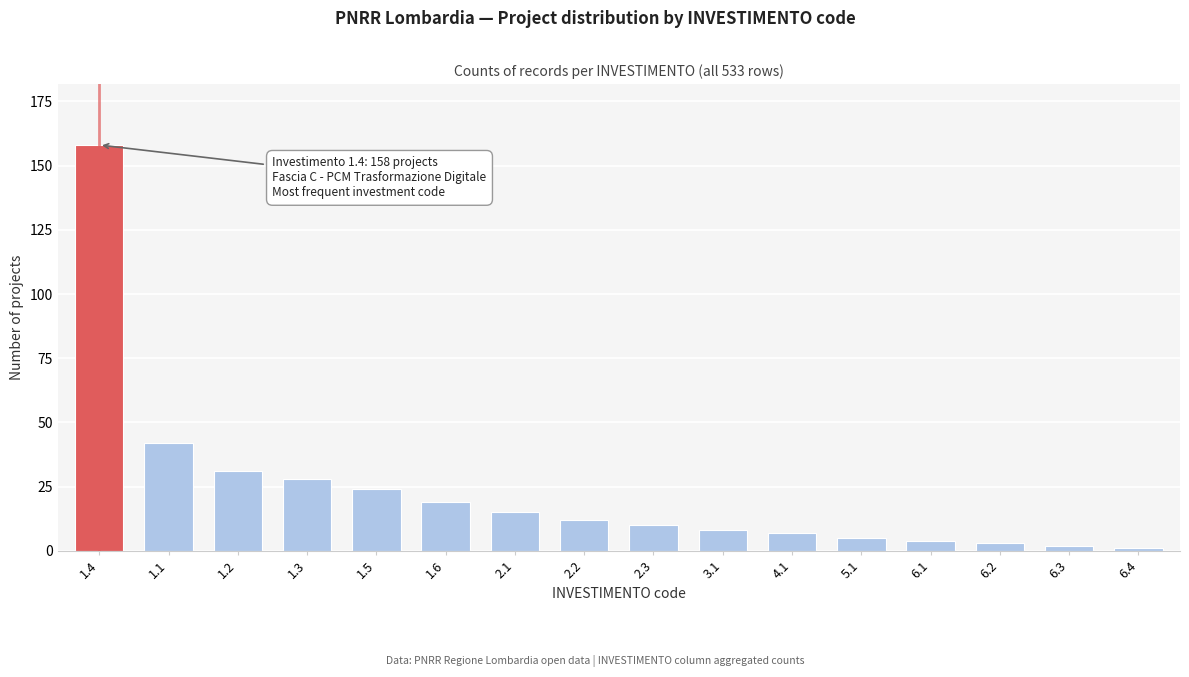

Reading left to right, list all the values displayed in this chart.

1.4=158	1.1=42	1.2=31	1.3=28	1.5=24	1.6=19	2.1=15	2.2=12	2.3=10	3.1=8	4.1=7	5.1=5	6.1=4	6.2=3	6.3=2	6.4=1